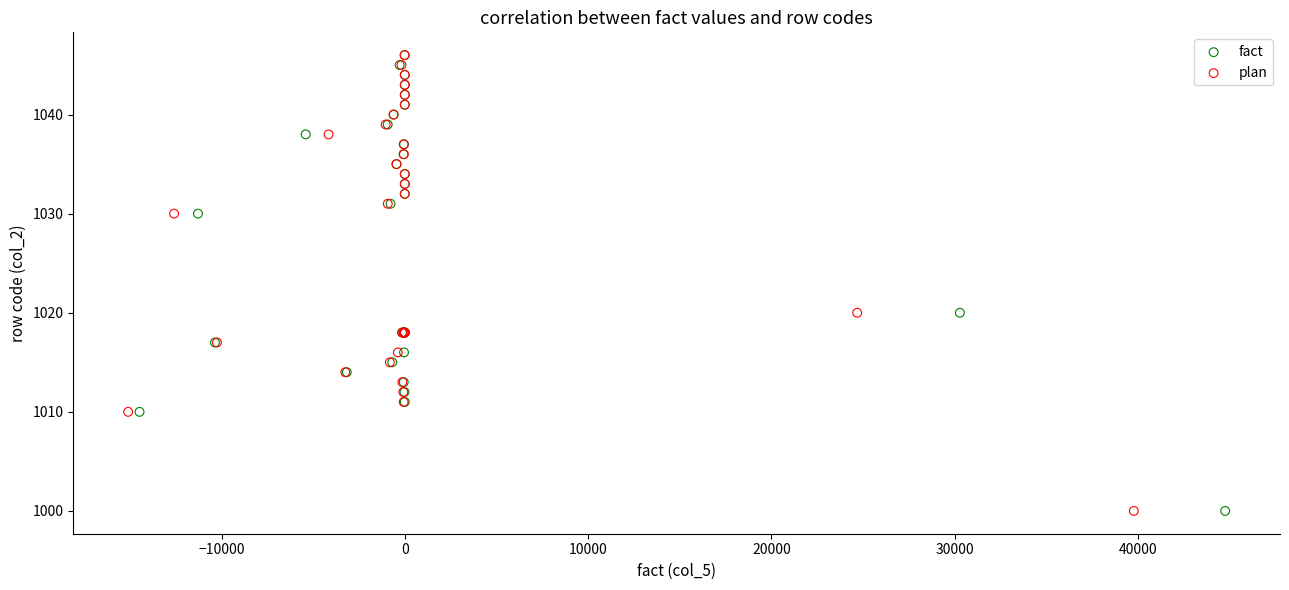

What are all the series names shown in the legend?

fact, plan